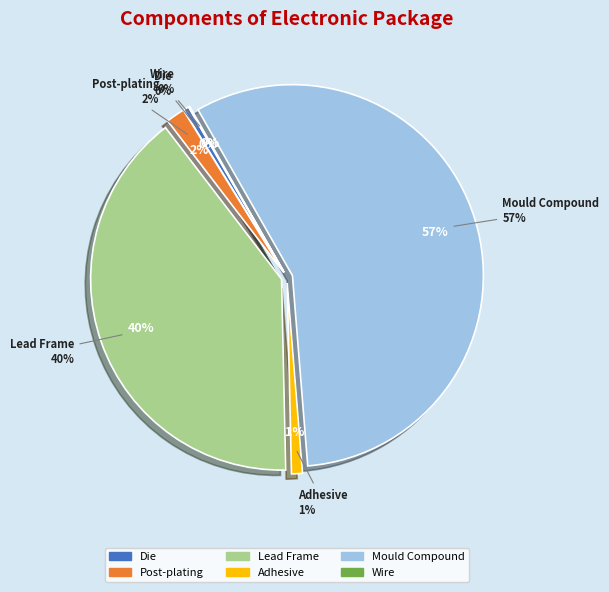

How much of the chart is everything except Post-plating?

98.4%